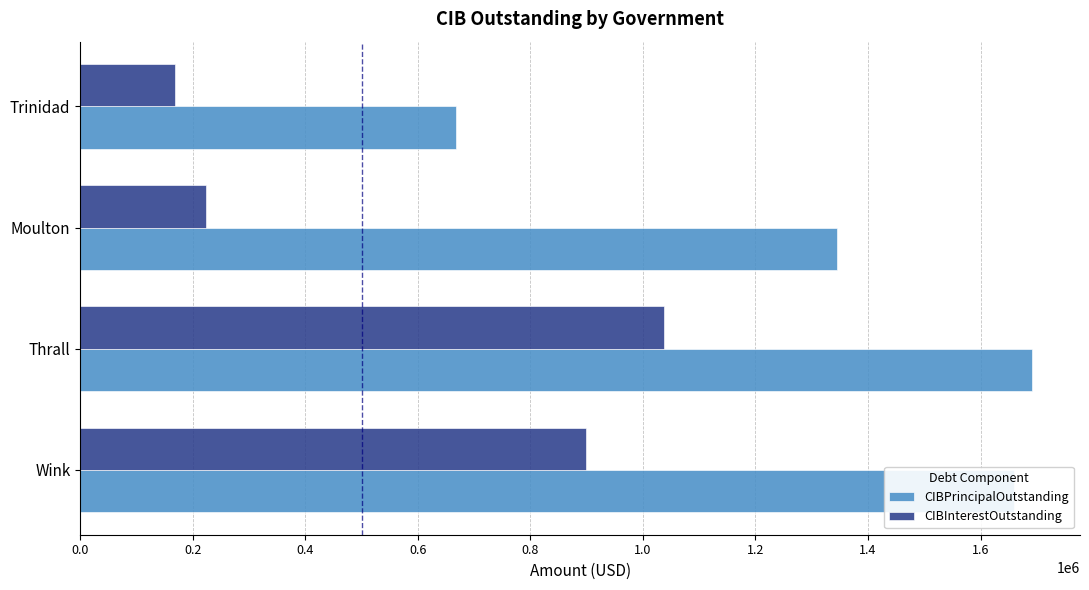

Rank the series by their average value, from lowest to highest.

CIBInterestOutstanding, CIBPrincipalOutstanding